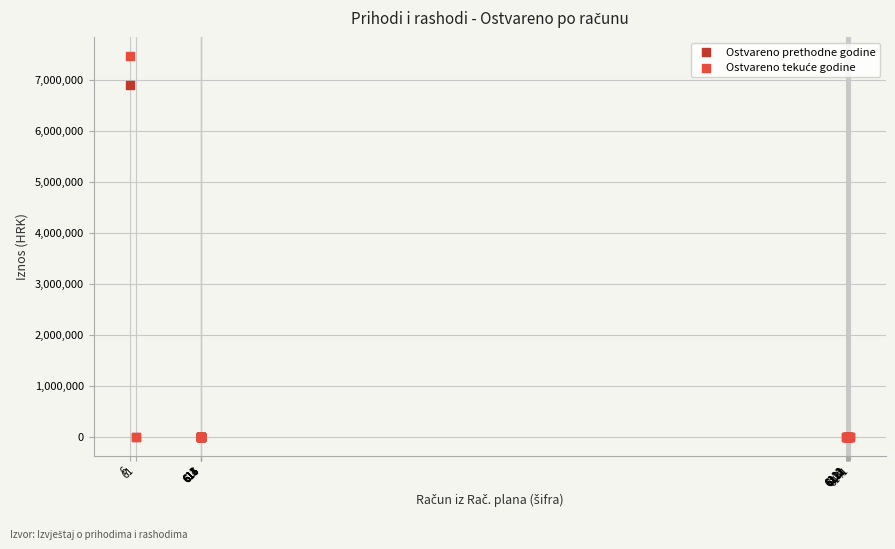

Across all series, what Y value is closest to 3729201?

6889388.3